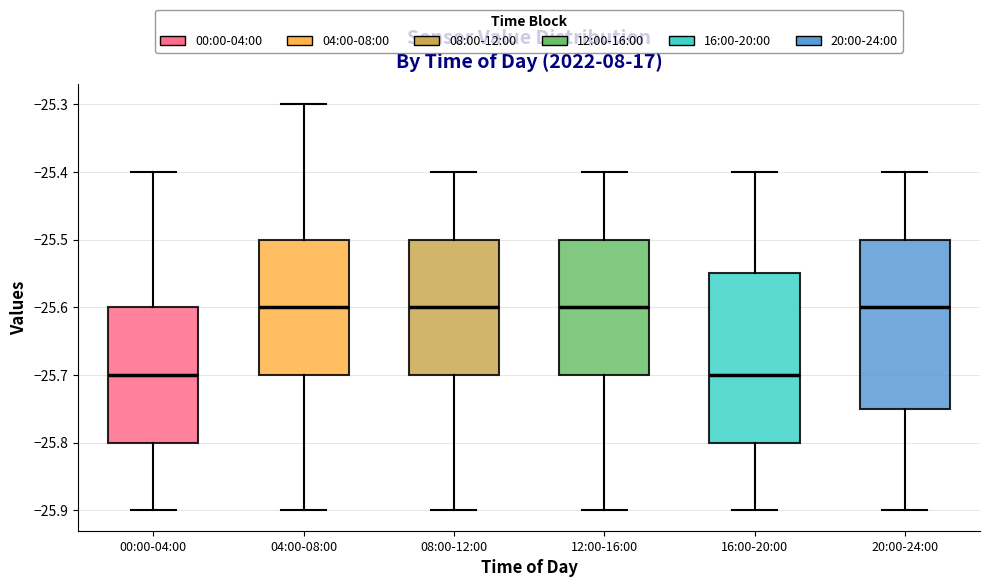

Reading left to right, read every box against the y-axis: the position of its median line, the range the box covers, and the ends of its whiskers. The values are not printed on the chart, so give them approximately, as read against the axis.

00:00-04:00: median -25.70, box -25.80 to -25.60, whiskers -25.90 to -25.40
04:00-08:00: median -25.60, box -25.70 to -25.50, whiskers -25.90 to -25.30
08:00-12:00: median -25.60, box -25.70 to -25.50, whiskers -25.90 to -25.40
12:00-16:00: median -25.60, box -25.70 to -25.50, whiskers -25.90 to -25.40
16:00-20:00: median -25.70, box -25.80 to -25.55, whiskers -25.90 to -25.40
20:00-24:00: median -25.60, box -25.75 to -25.50, whiskers -25.90 to -25.40